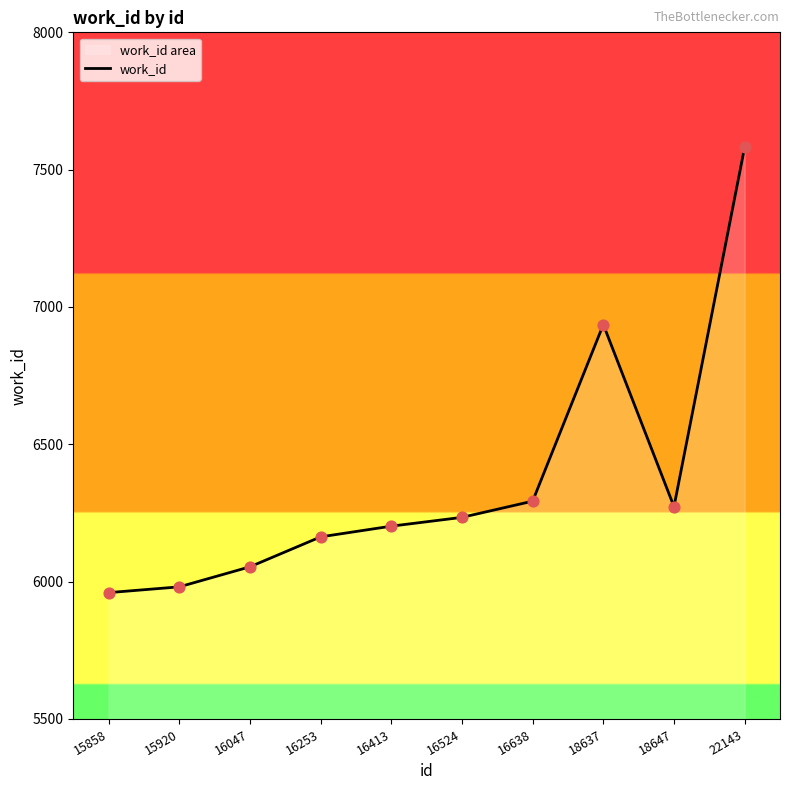

What is the change in value from 16253 to 18637?

+773